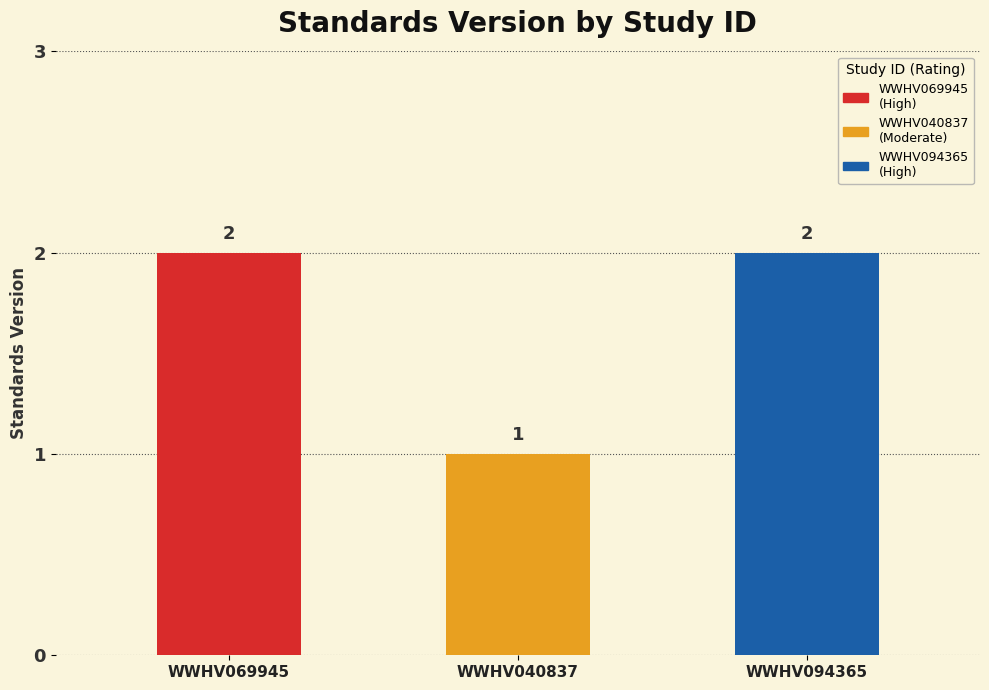

At which category does the chart reach its peak across all series?

WWHV069945